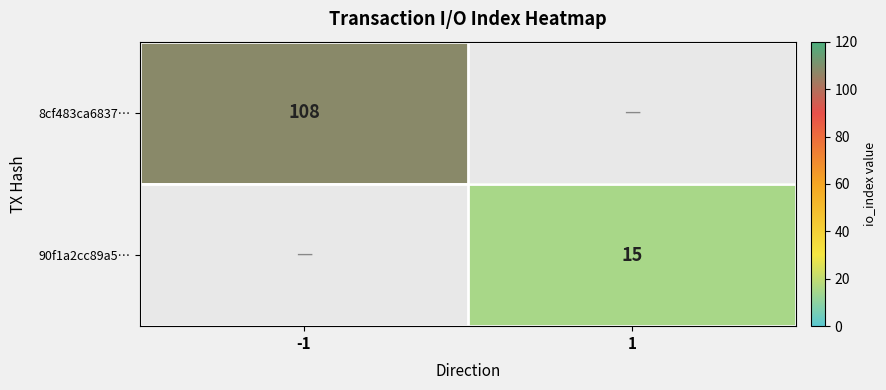

Between 1 and -1, which is larger?

-1